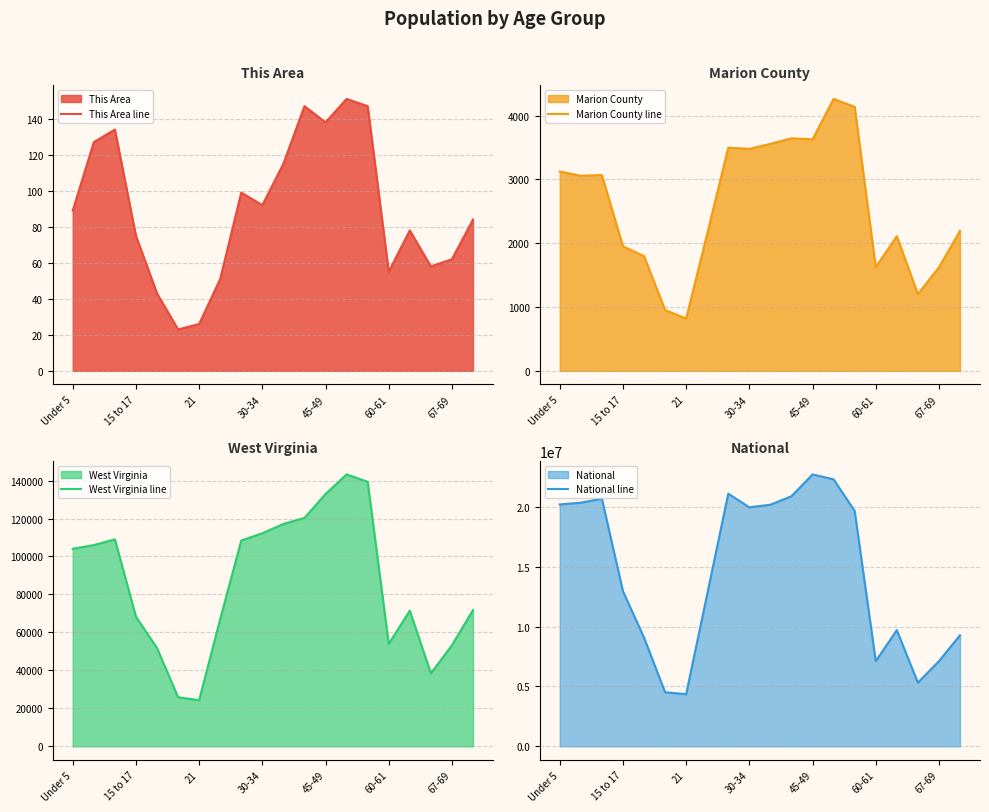

Does the chart have visible grid lines?

Yes